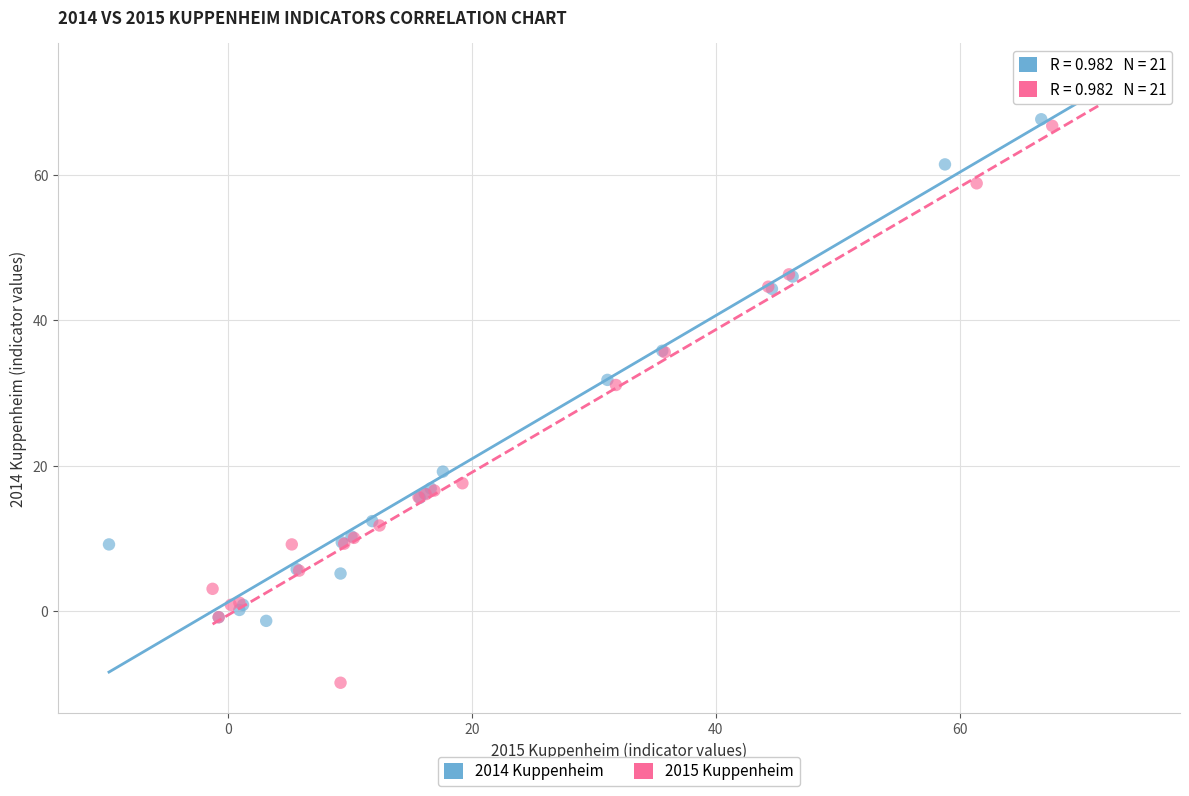

Which series has the largest Y range (max minus min)?

2015 Kuppenheim